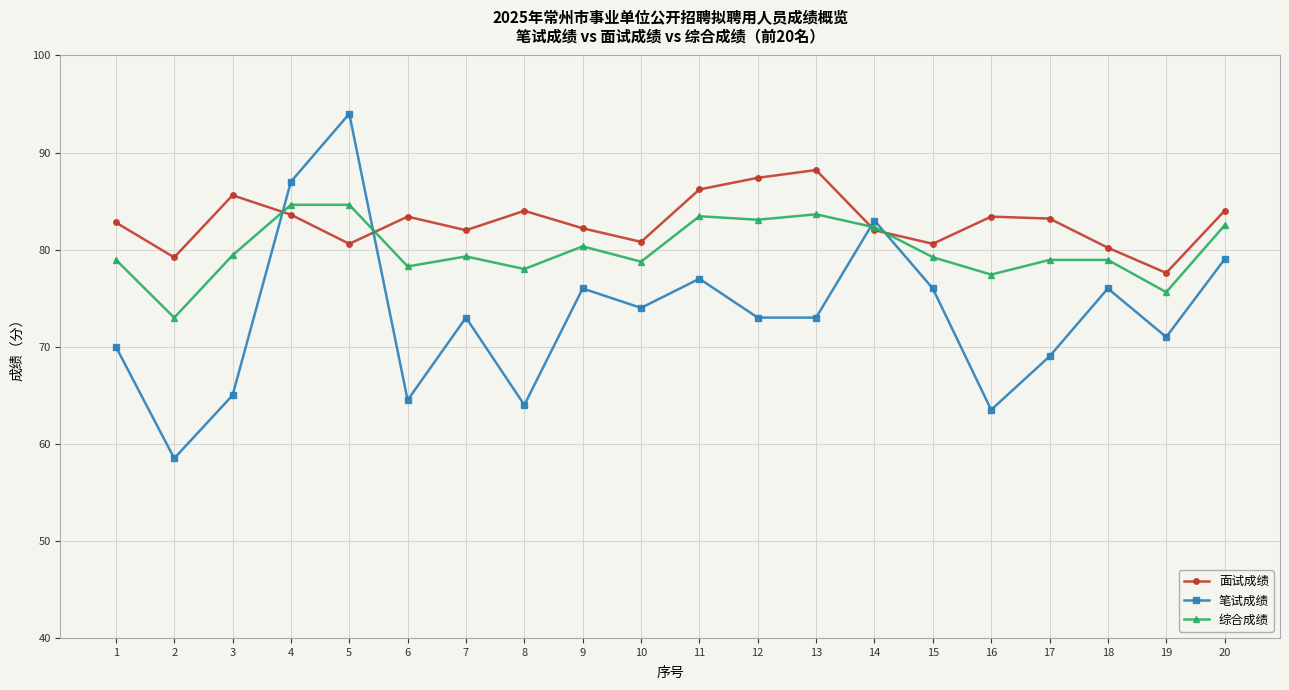

At how many categories does at least one series exceed 75?

20